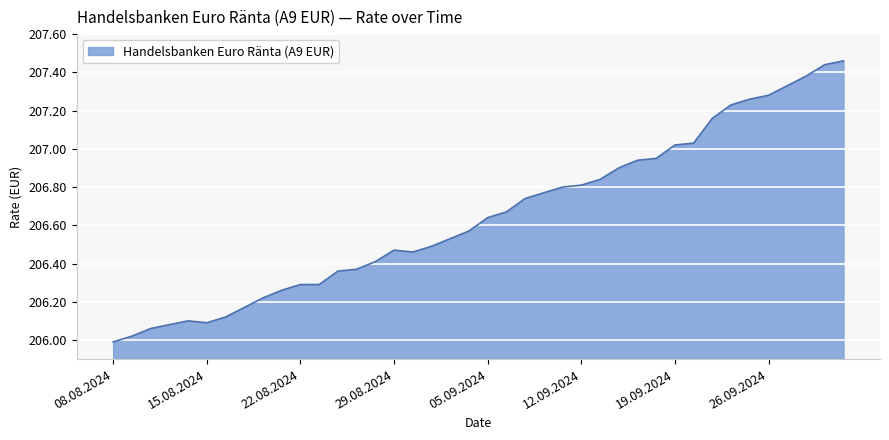

How many lines are shown in the chart?

1